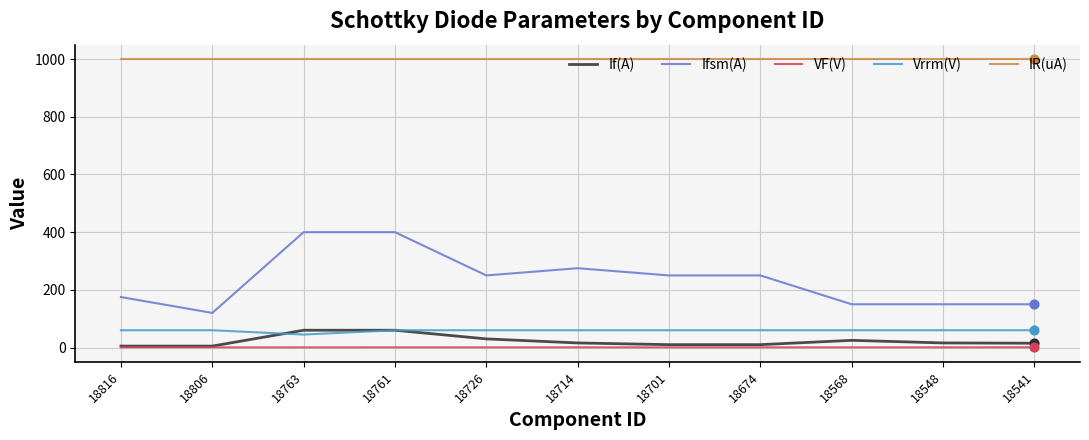

Which series has the largest range (max minus min)?

Ifsm(A)